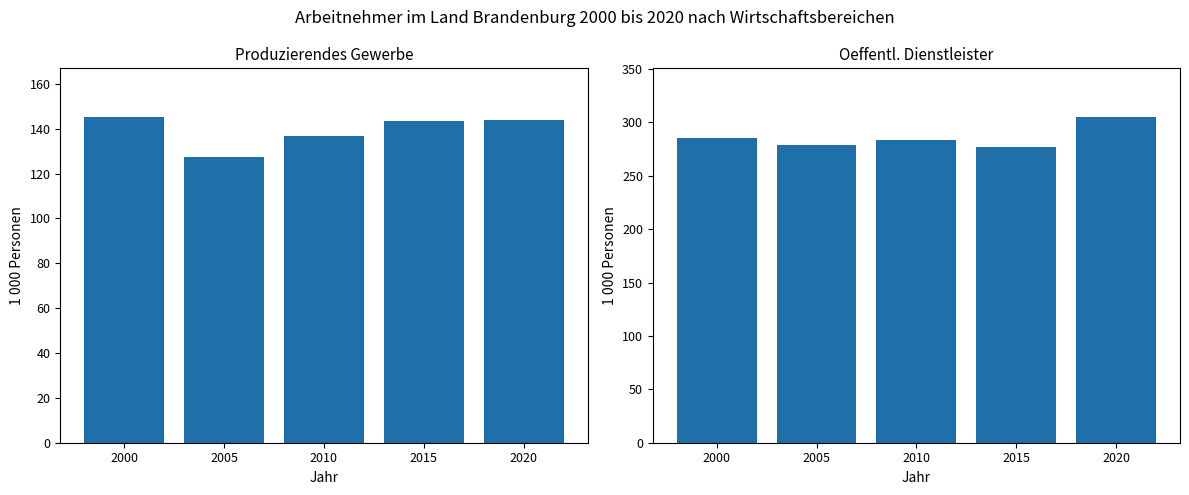

Is the value of Oeffentl. Dienstleister at 2005 greater than the value of Produzierendes Gewerbe at 2000?

Yes